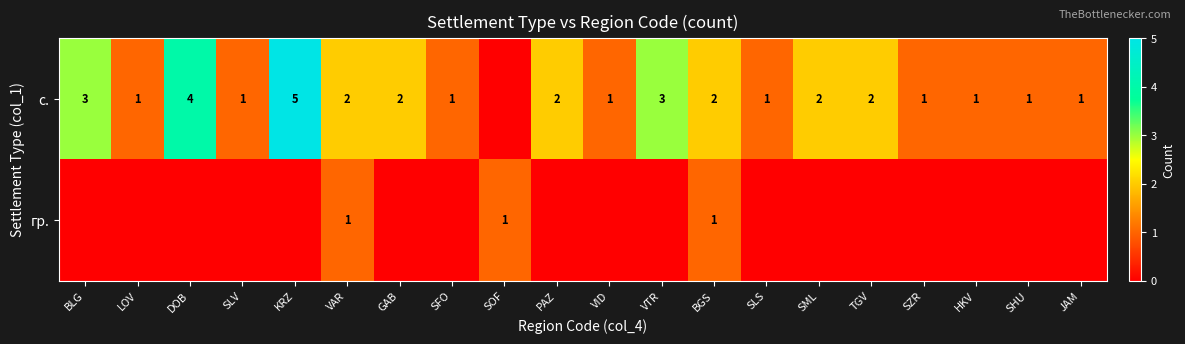

True or false: с. has a value of 1 at LOV.

True